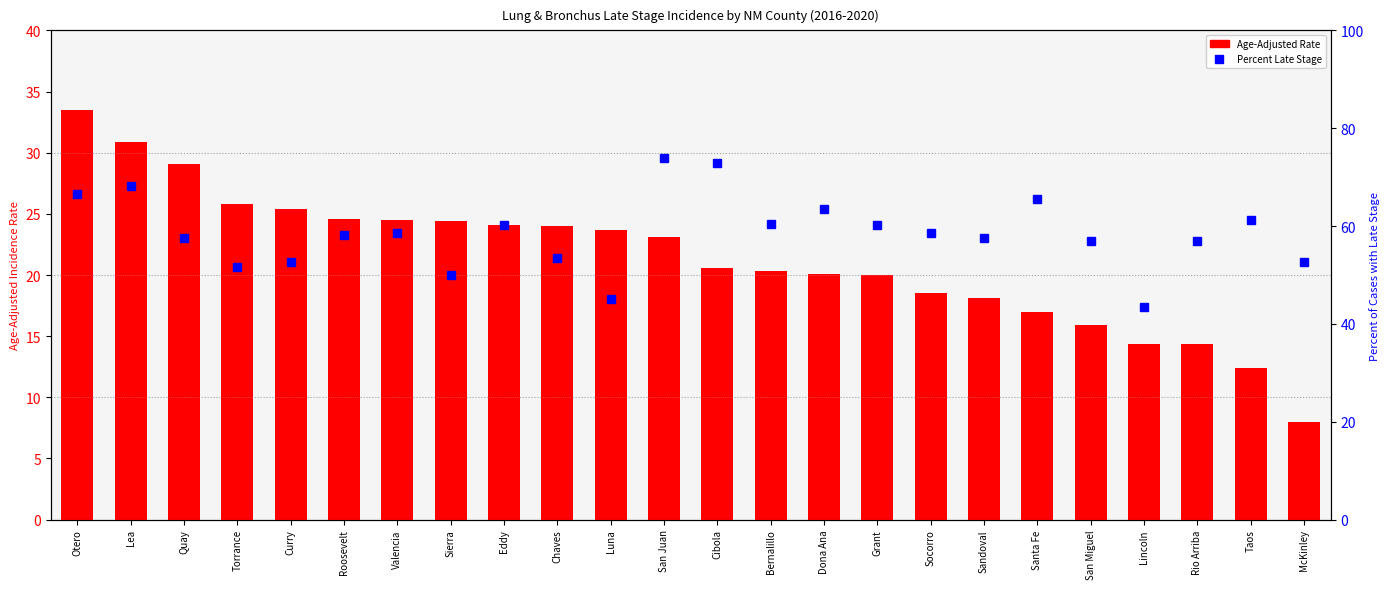

At which category is the sum across all series the highest?

Otero